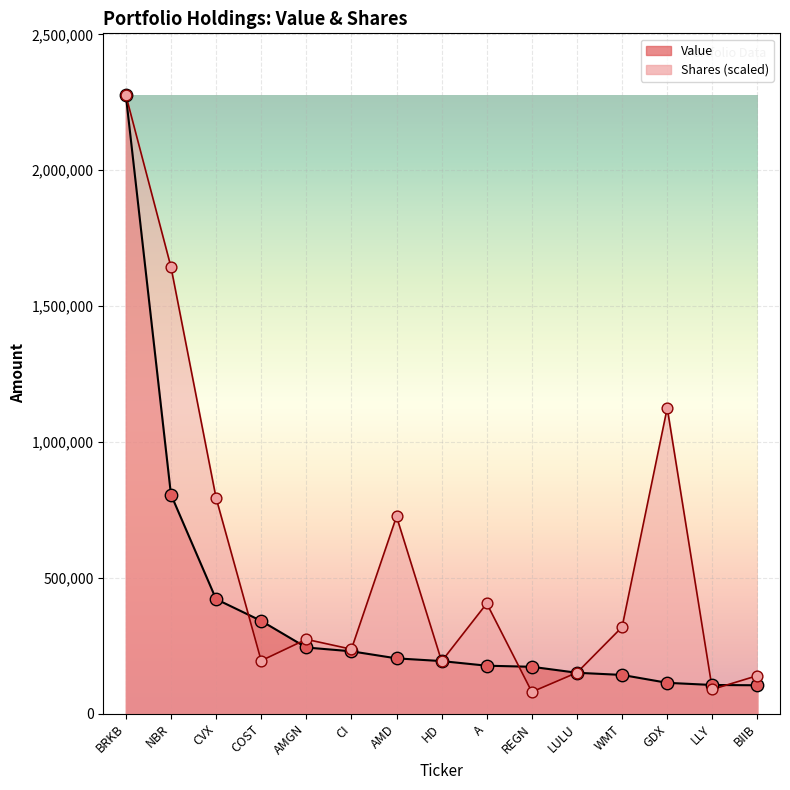

Which series contains the highest Y value?

Value